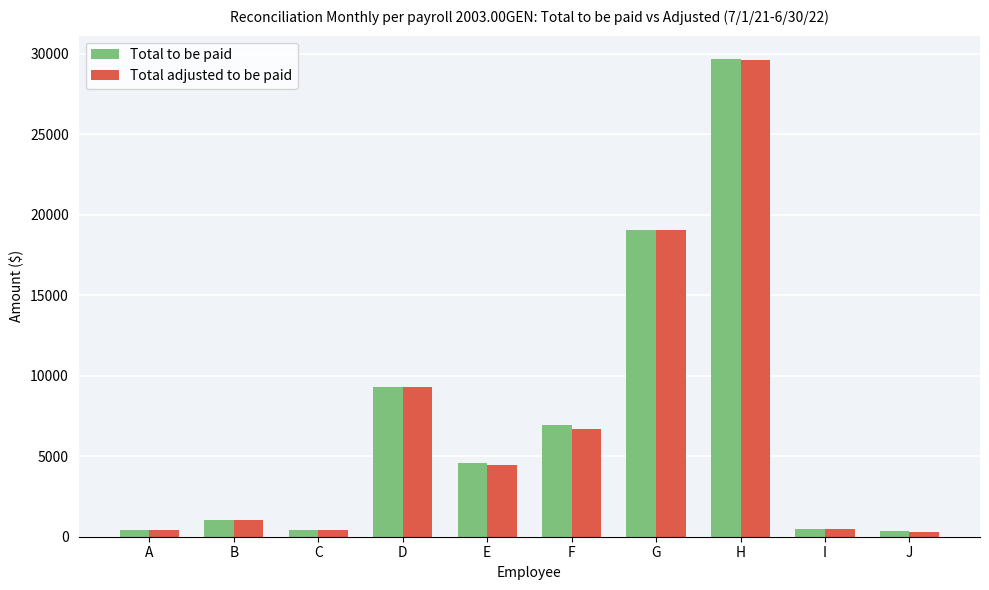

Is it true that Total adjusted to be paid equals 19055.9 at G?

True